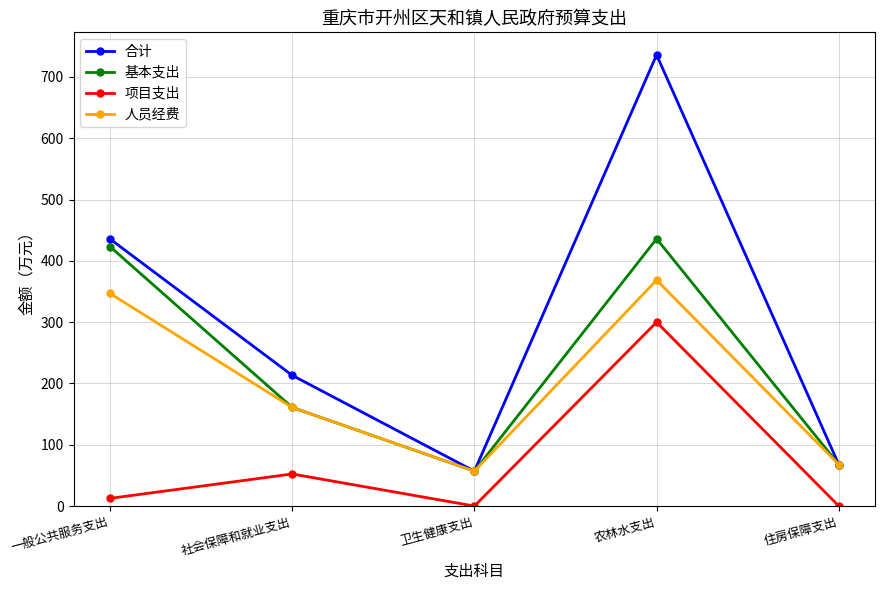

What is the label of the 5th point from the right?

一般公共服务支出